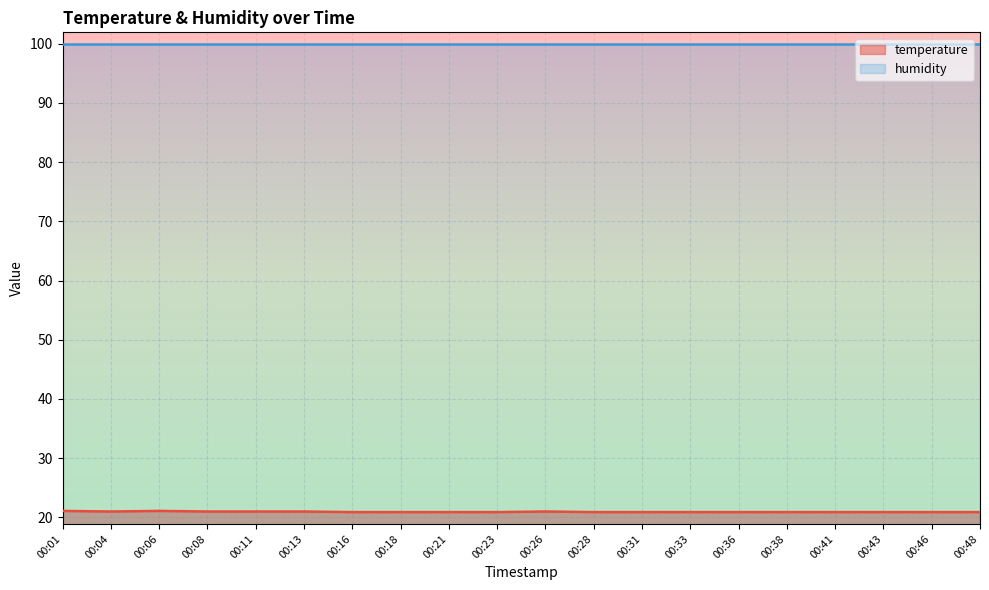

True or false: the data shows 21.0 at 00:08.

True